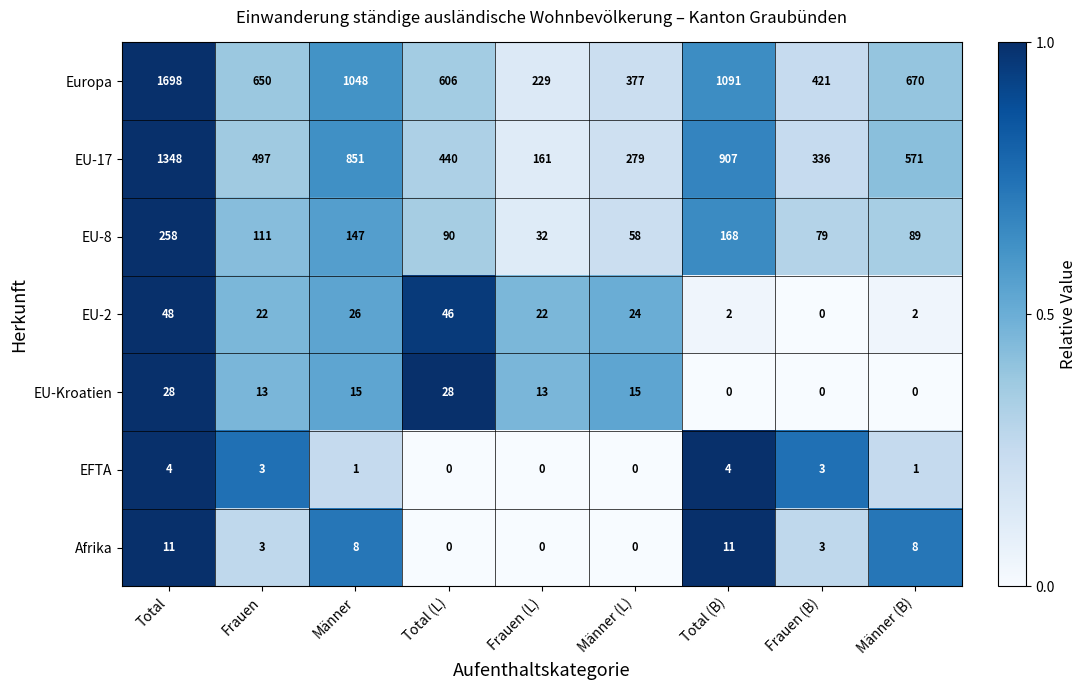

The value of EU-17 at Frauen (B) is 336. True or false?

True